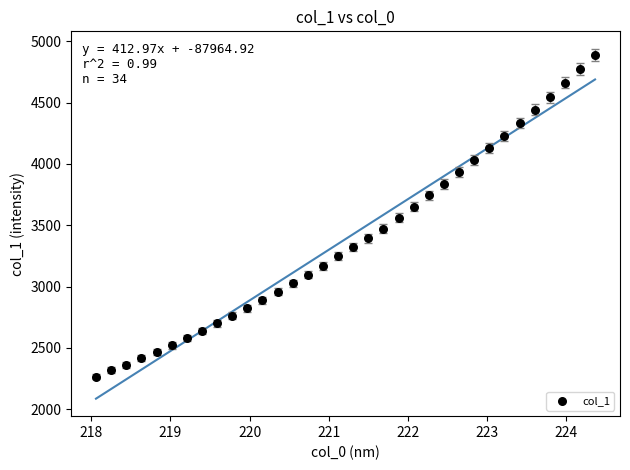

What is the range of X values (max minus min)?

6.3